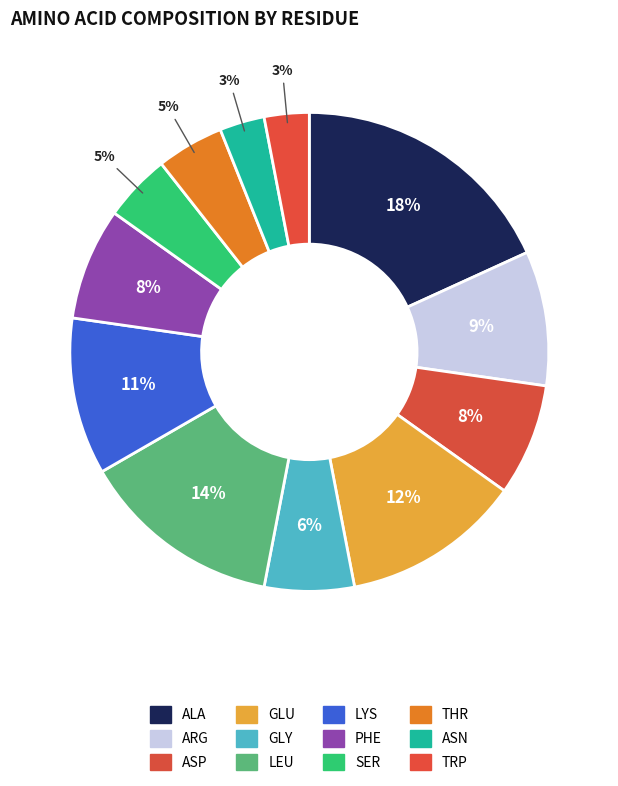

How many slices are in this pie chart?

12